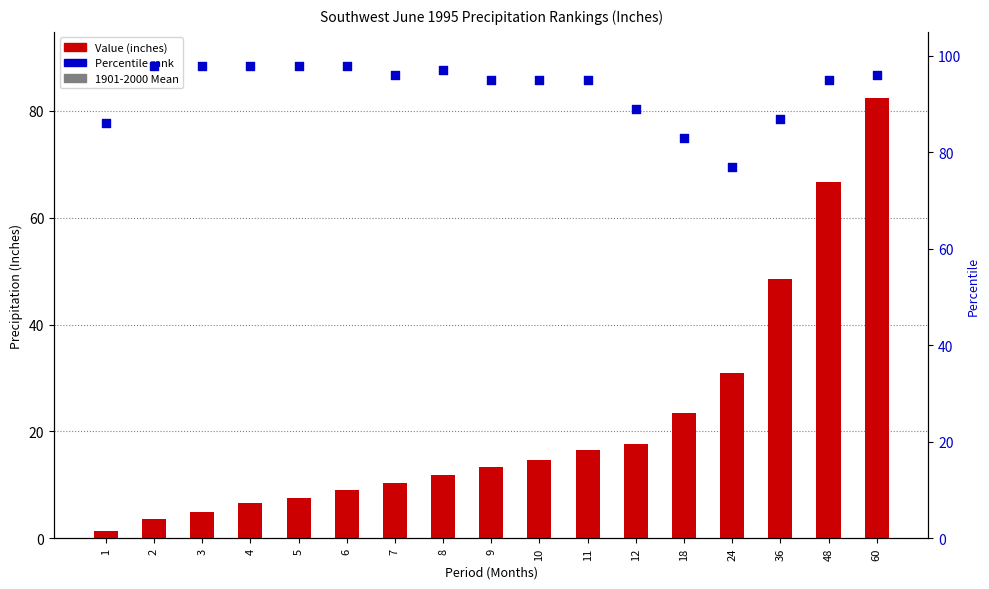

What is the total value across all series at 7?

113.5